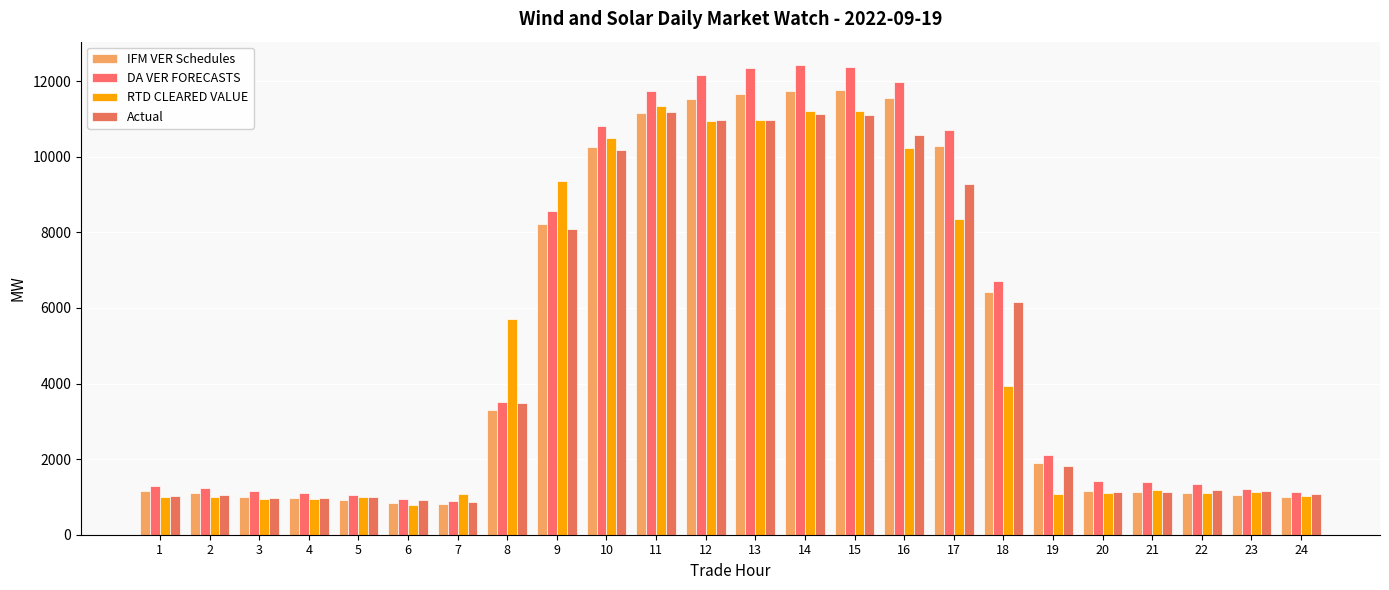

List the labels in order of DA VER FORECASTS value, largest first.

14, 15, 13, 12, 16, 11, 10, 17, 9, 18, 8, 19, 20, 21, 22, 1, 2, 23, 3, 24, 4, 5, 6, 7